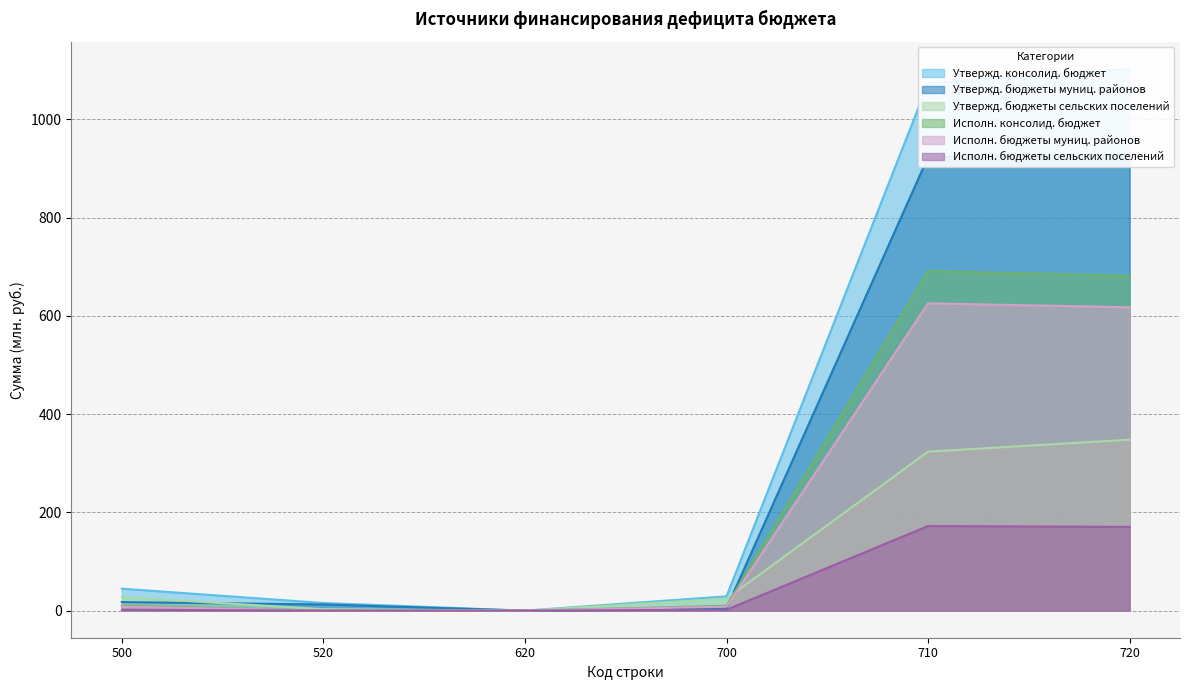

Which series changed the most between 620 and 720?

Утвержд. консолид. бюджет